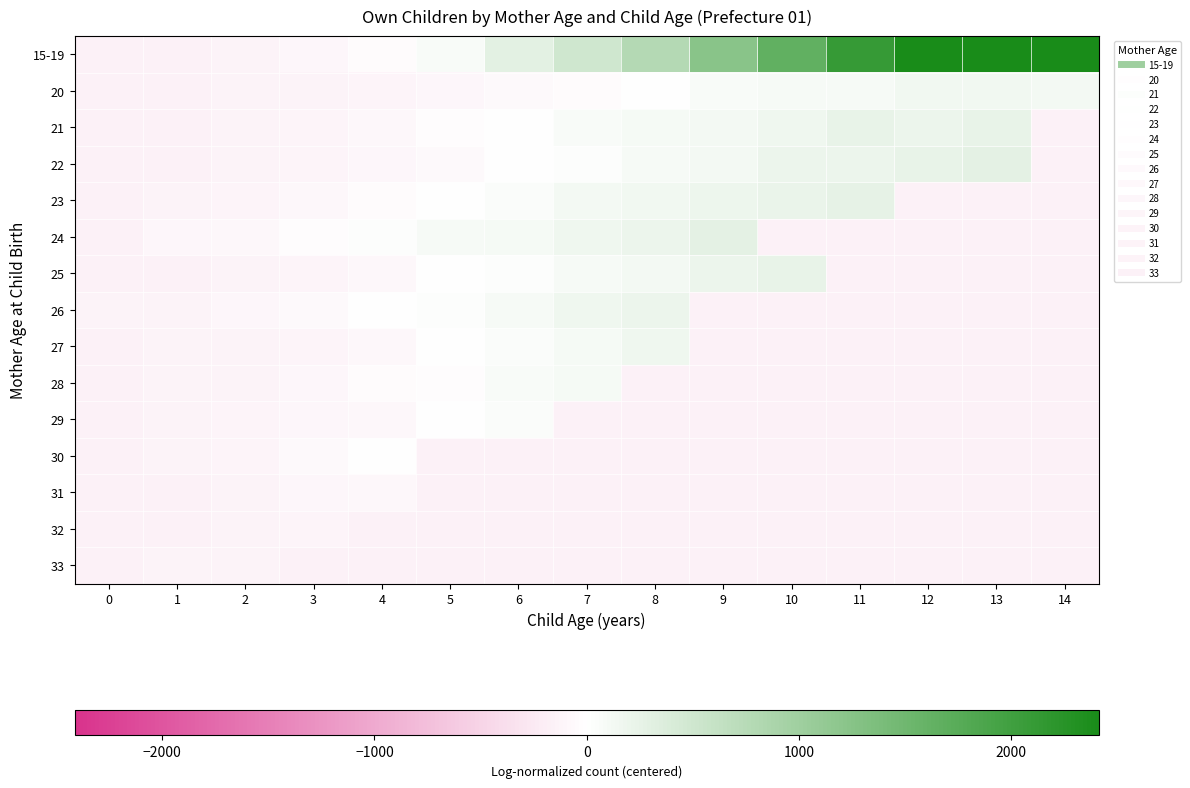

What is the difference between the highest and lowest values at 6?

443.0